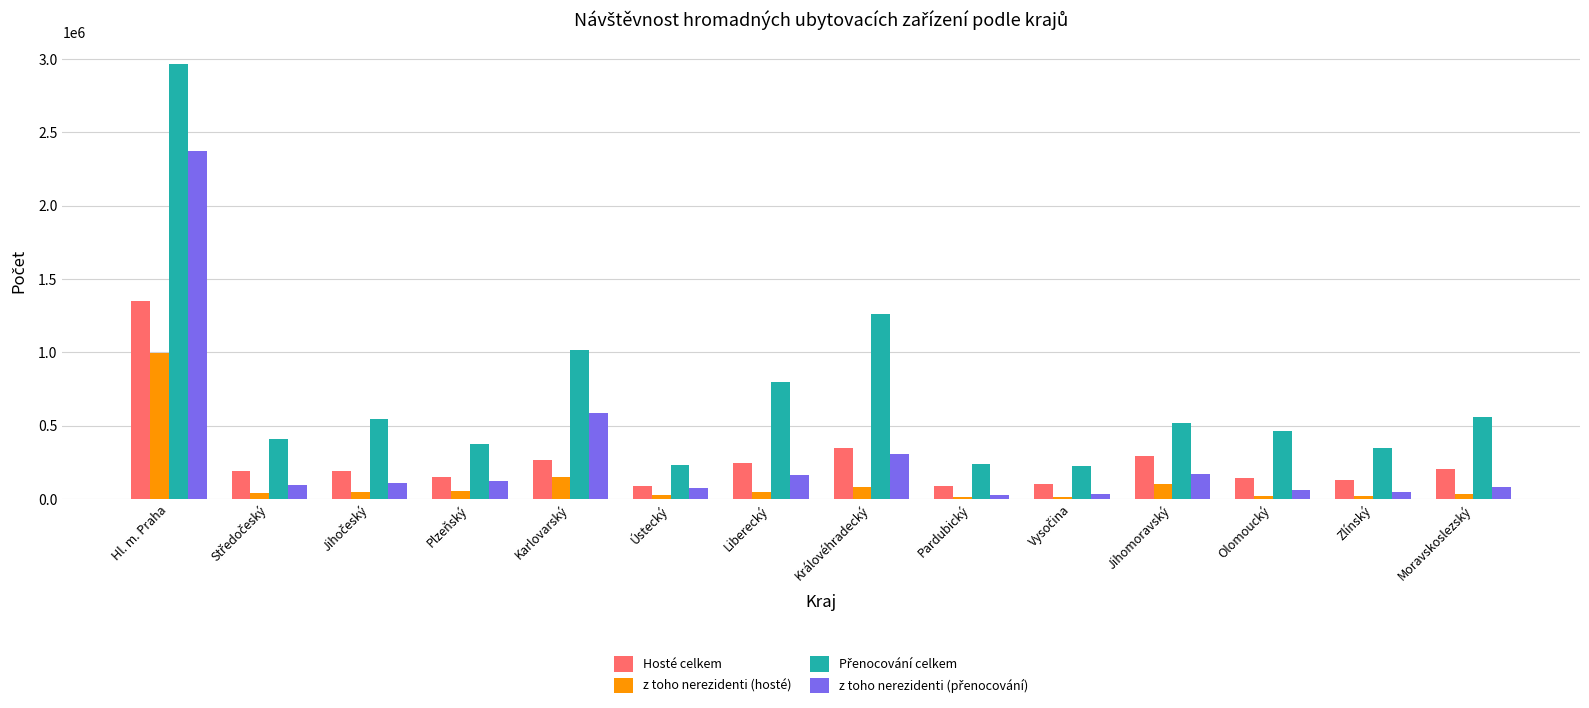

Count the number of data series in this chart.

4